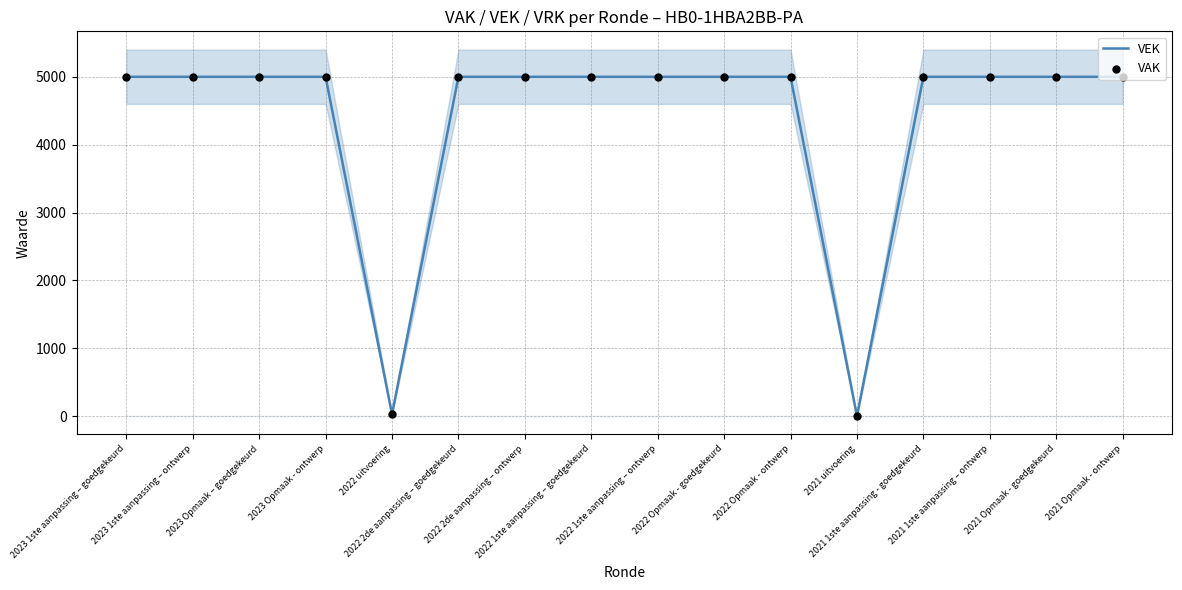

What are all the series names shown in the legend?

VEK, VAK